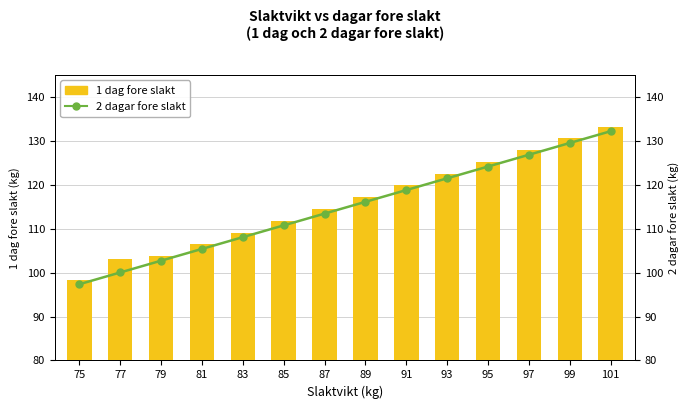

What is the maximum value for 1 dag fore slakt?

133.2